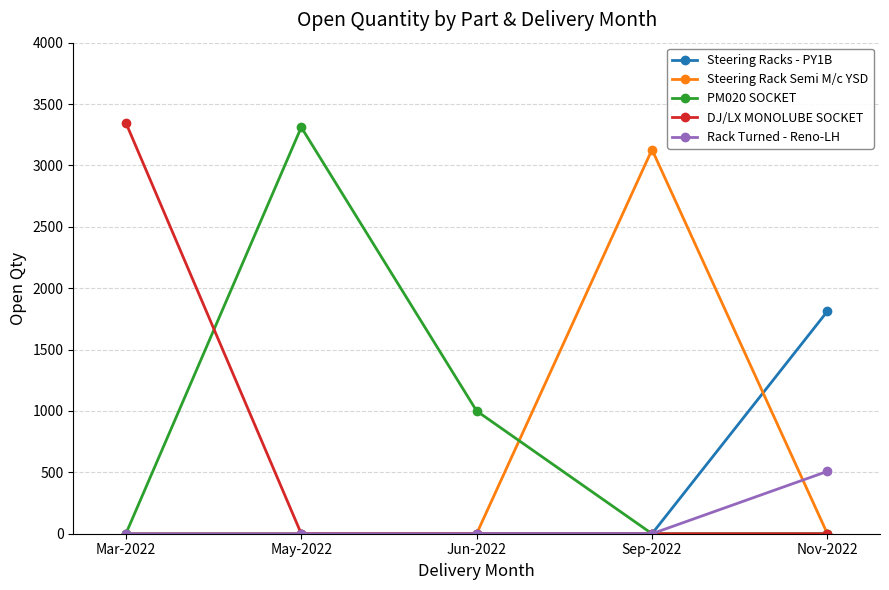

True or false: Rack Turned - Reno-LH has more than 1 points higher than both neighbors.

False